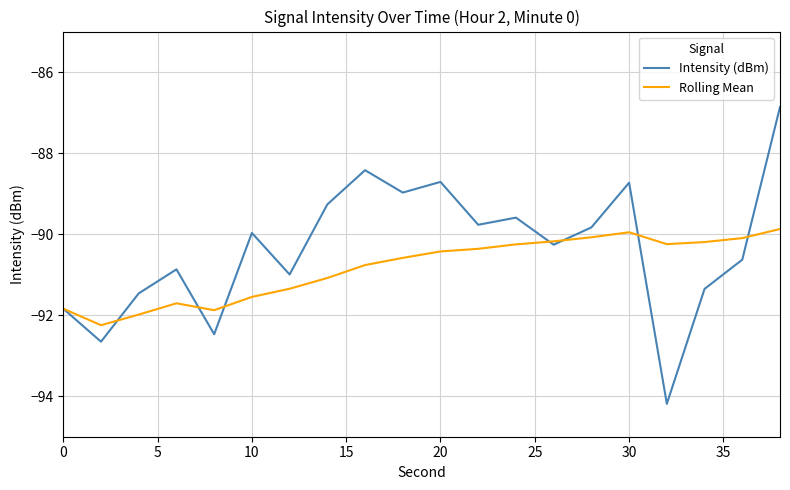

What are all the series names shown in the legend?

Intensity (dBm), Rolling Mean